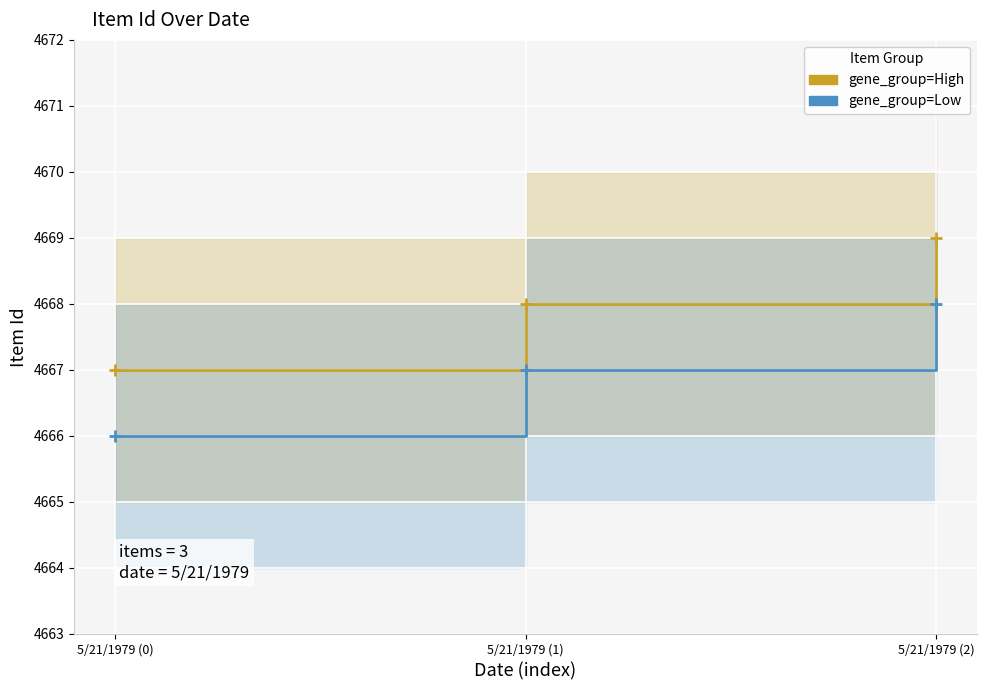

Where does the gene_group=Low series first go above 4667?

5/21/1979 (2)